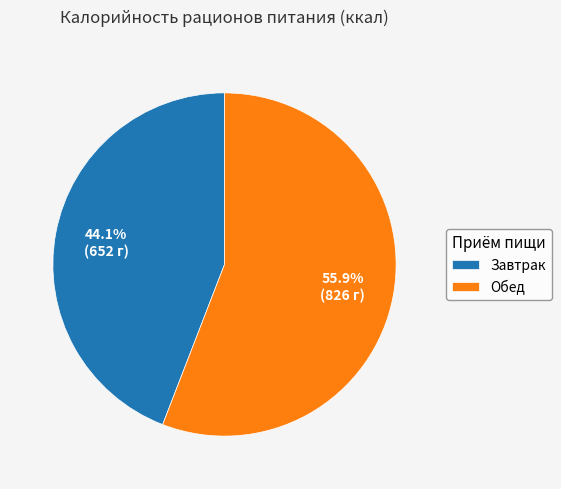

To the nearest percent, what portion does Обед represent?

56%